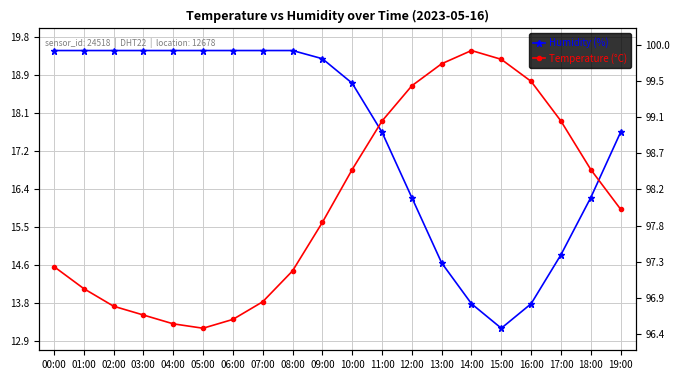

What is the value of the Humidity (%) point at the 18th from the left?

14.9